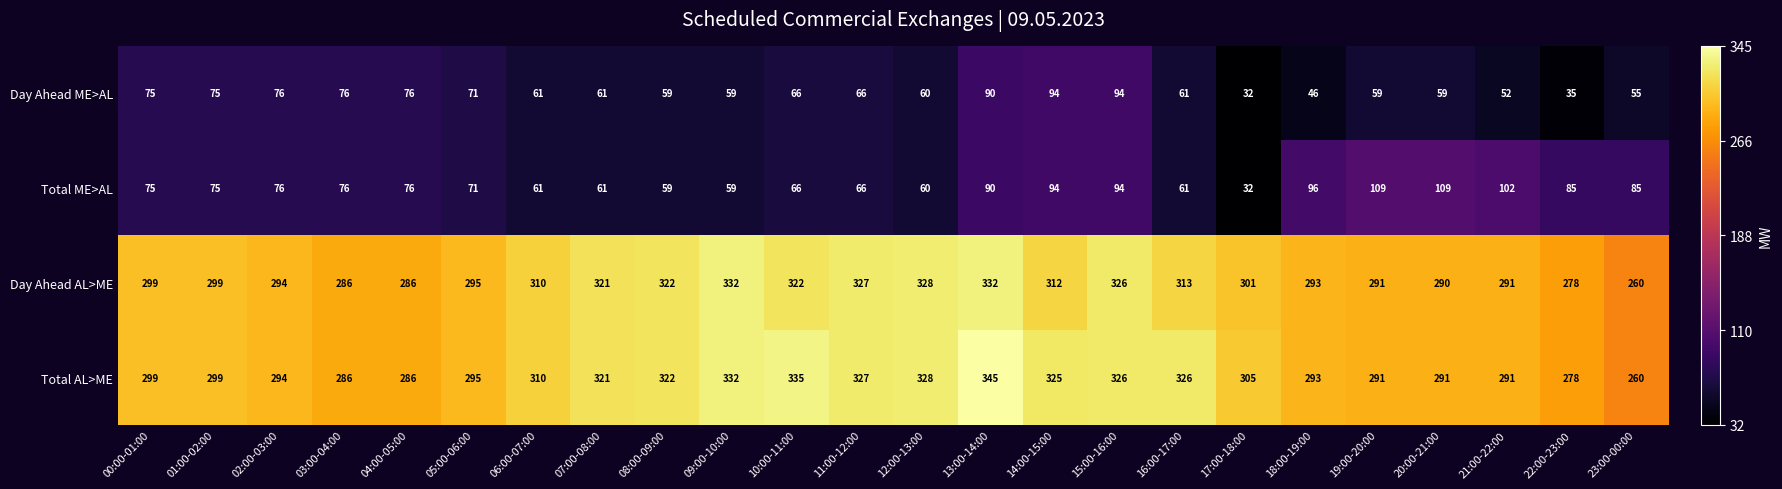

What is the difference between the highest and lowest values at 11:00-12:00?

261